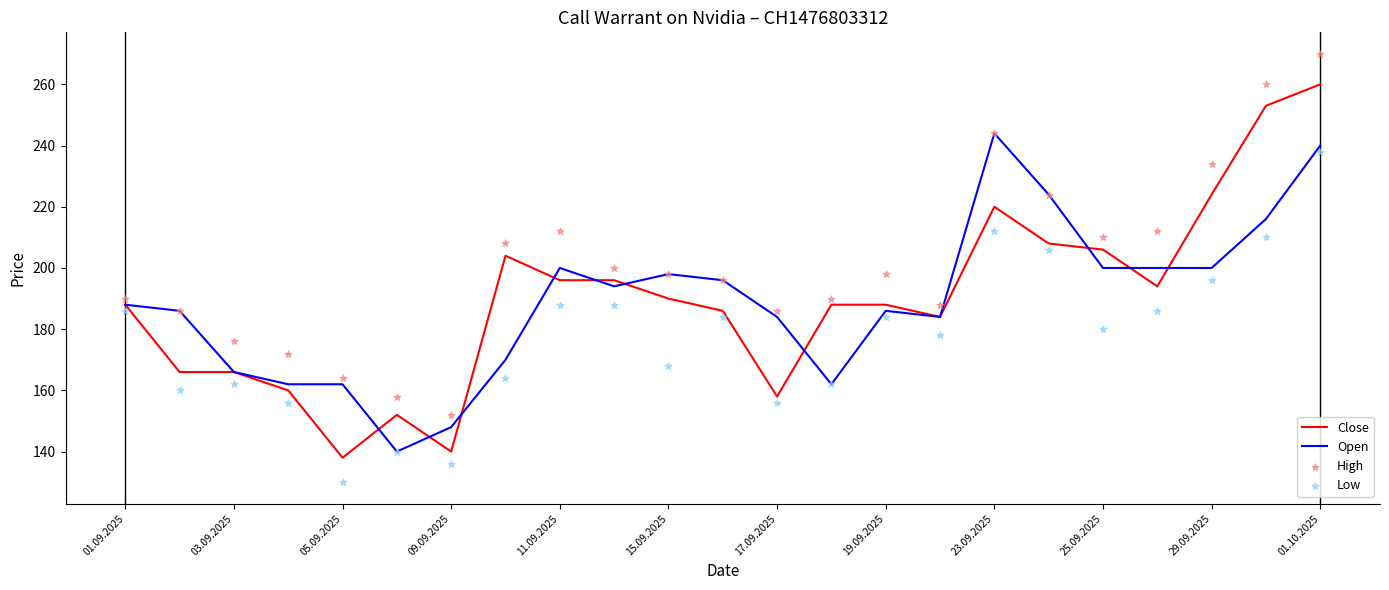

What is the minimum value for Open?

140